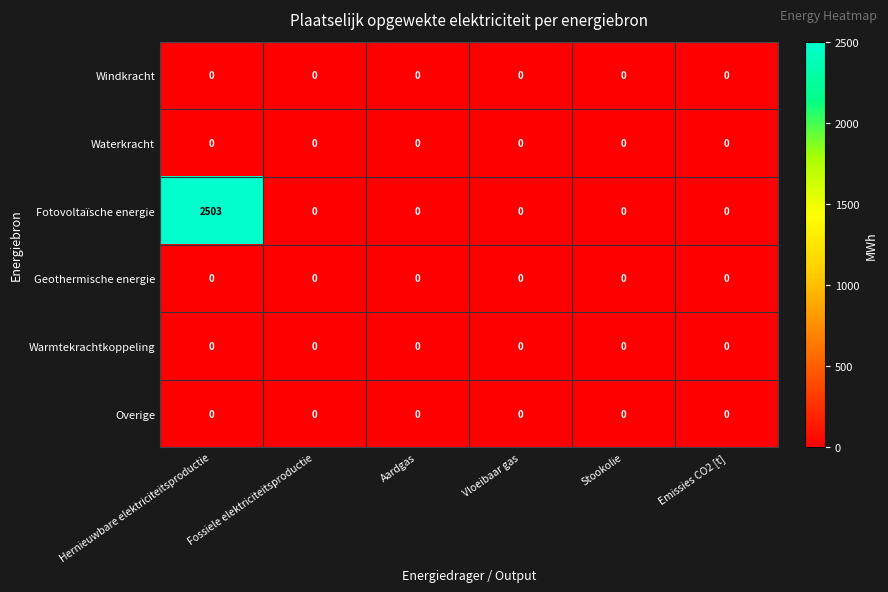

Is it true that Fotovoltaïsche energie equals 0 at Aardgas?

True